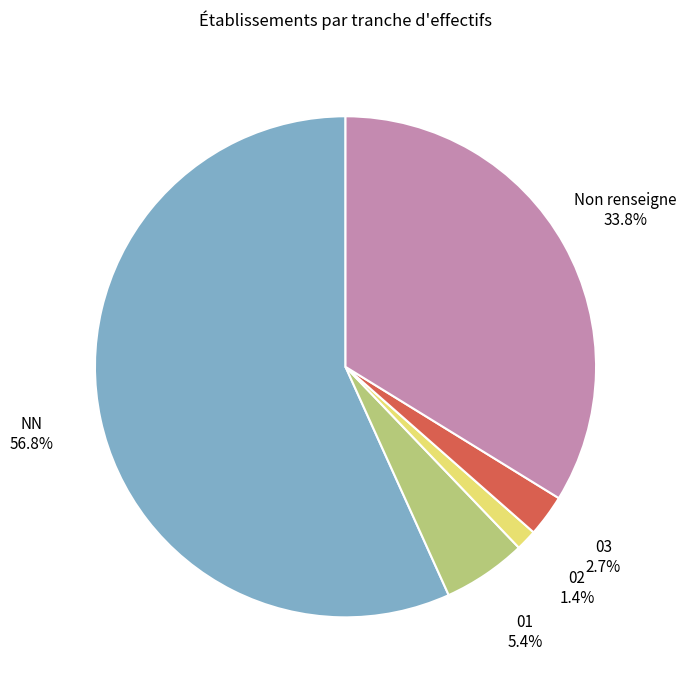

Does any single category account for the majority?

Yes